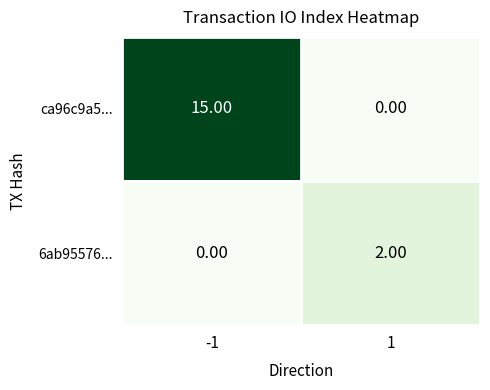

What is the average value of the ca96c9a5... series?

8